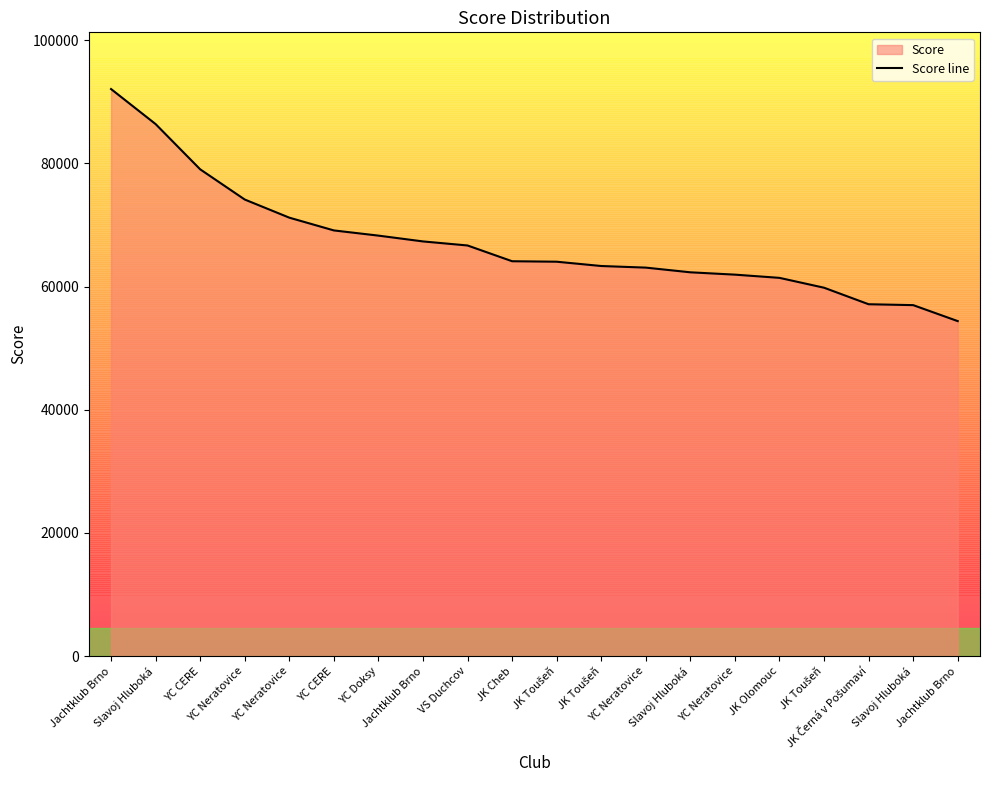

How many data points are less than 64103?

10